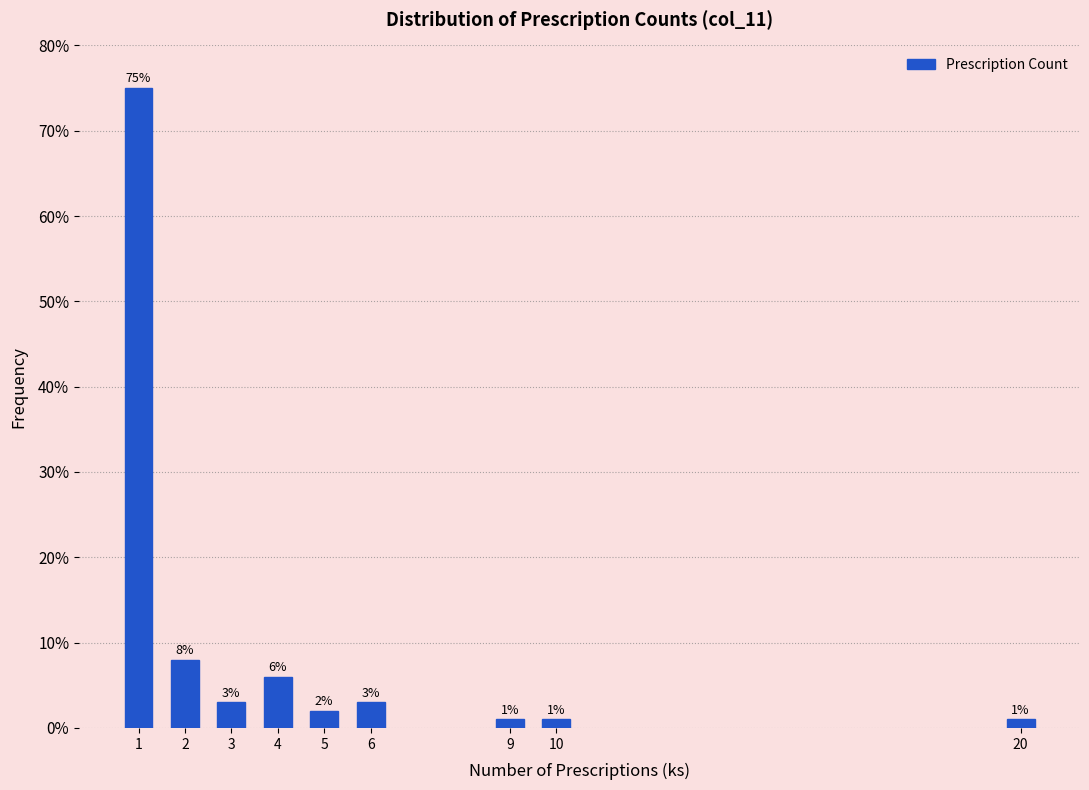

Reading left to right, transcribe all the data shown in this chart.

1=75	2=8	3=3	4=6	5=2	6=3	9=1	10=1	20=1